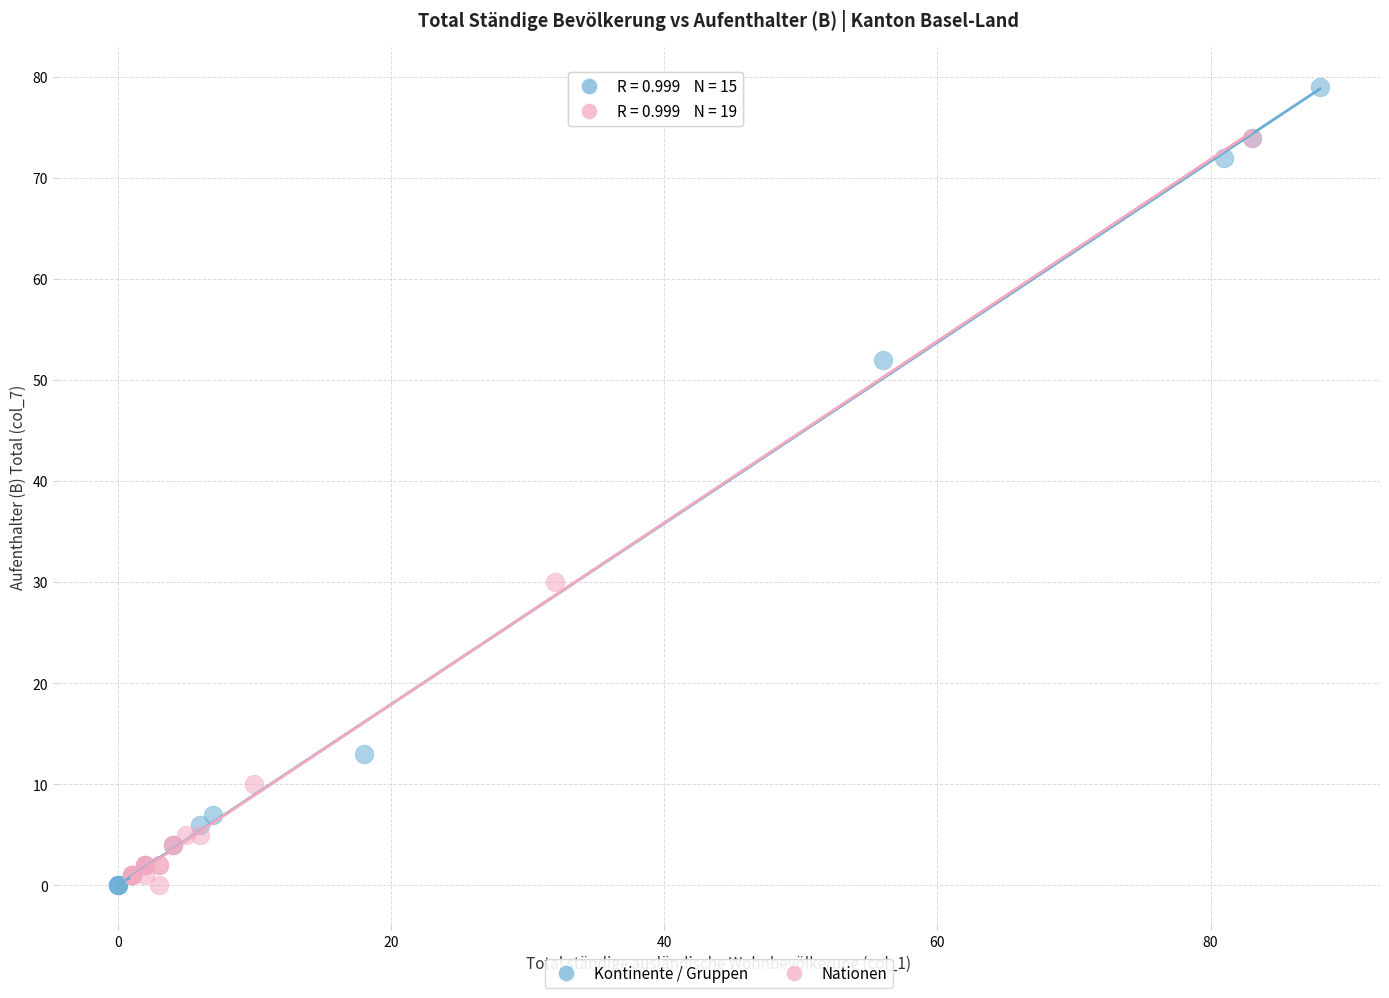

Which series reaches the maximum Y coordinate?

Kontinente / Gruppen